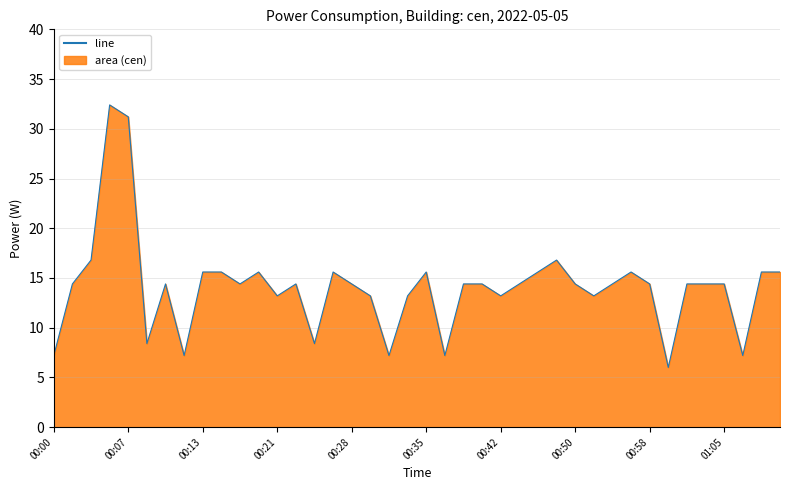

The value at 00:35 is 23.9. True or false?

False